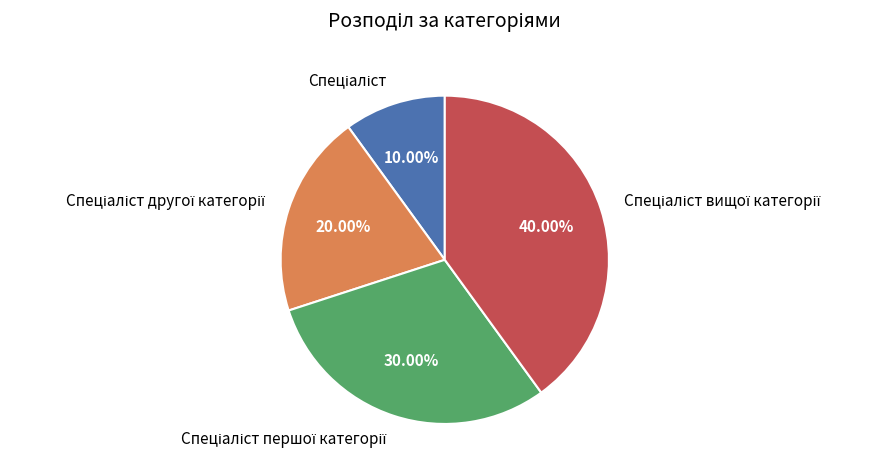

Is there a majority slice in this chart?

No